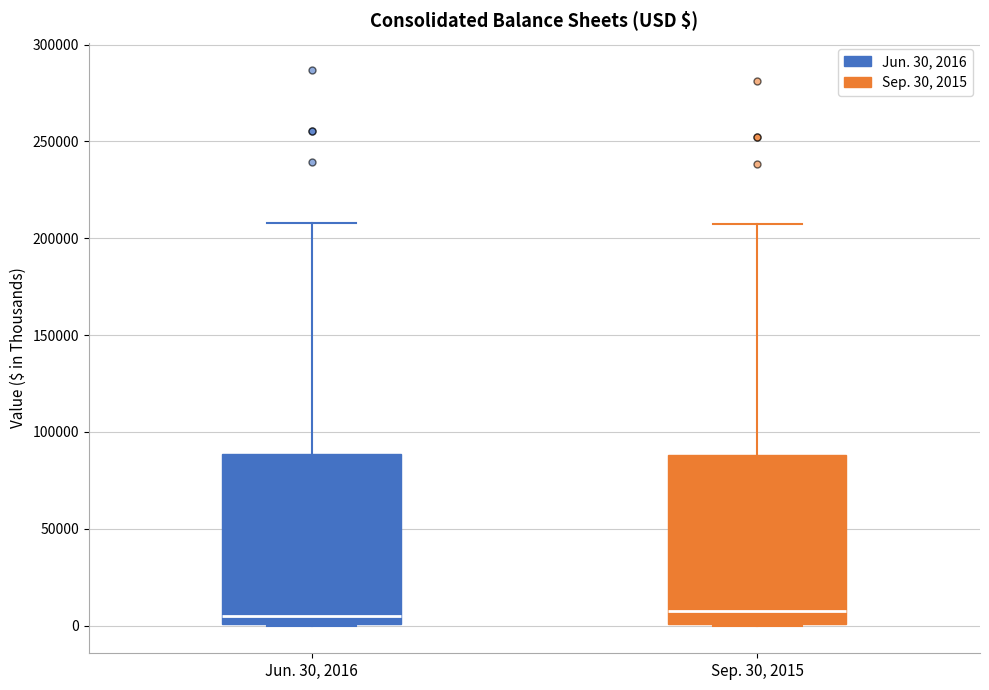

Reading left to right, read every box against the y-axis: the position of its median line, the range the box covers, and the ends of its whiskers. The values are not printed on the chart, so give them approximately, as read against the axis.

Jun. 30, 2016: median 5000, box 0 to 90000, whiskers 0 to 210000
Sep. 30, 2015: median 5000, box 0 to 90000, whiskers 0 to 205000